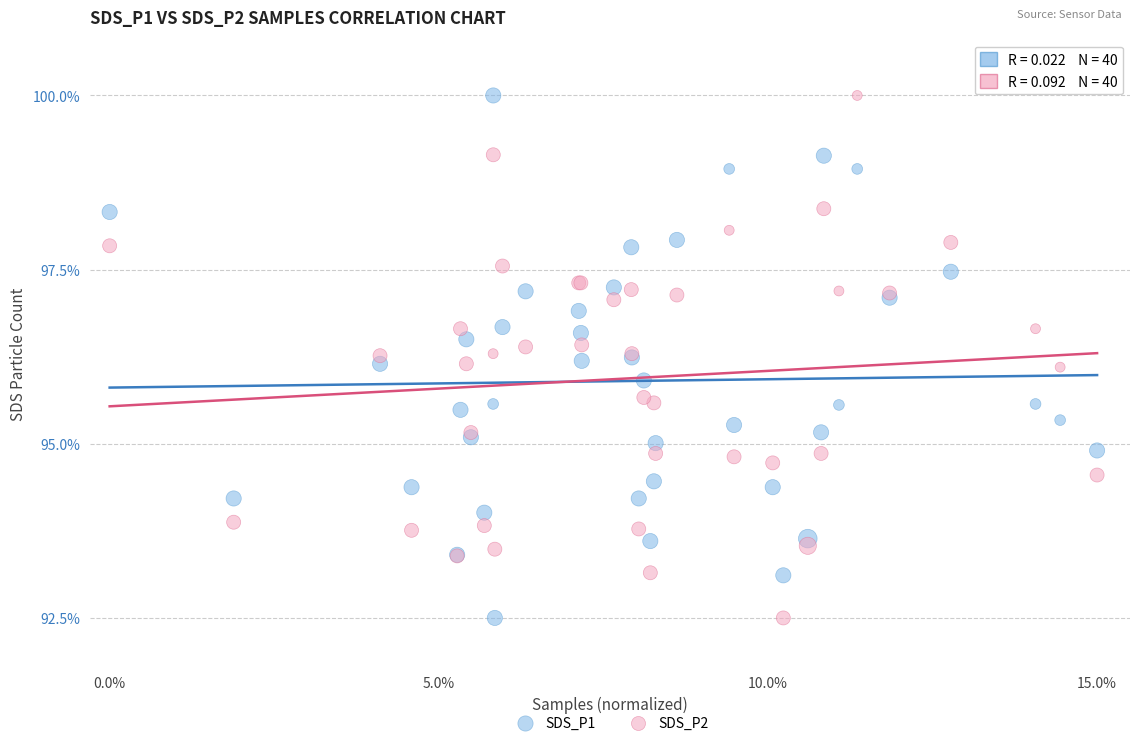

What is the X range (max minus min) for the scatter plot?

15.0